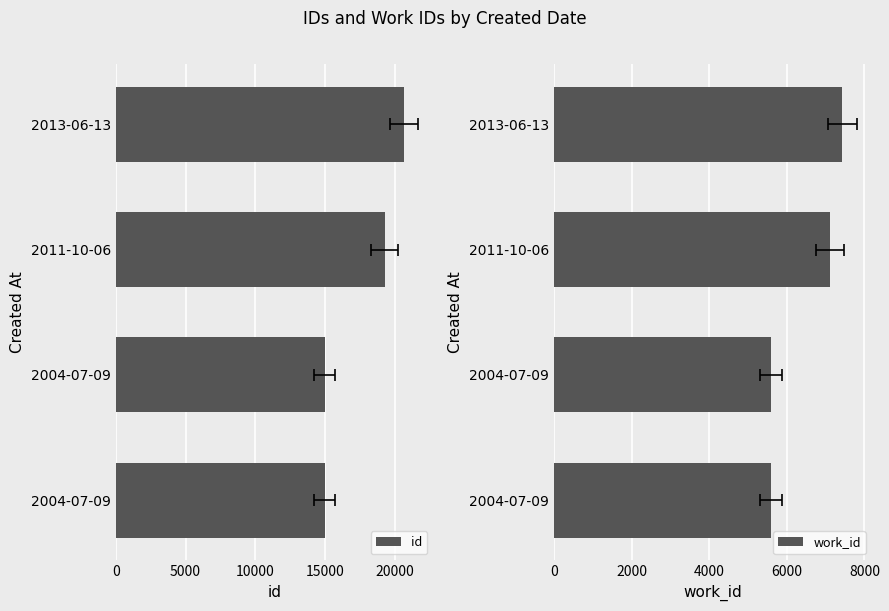

Which series changed the most between 2004-07-09 and 2013-06-13?

id